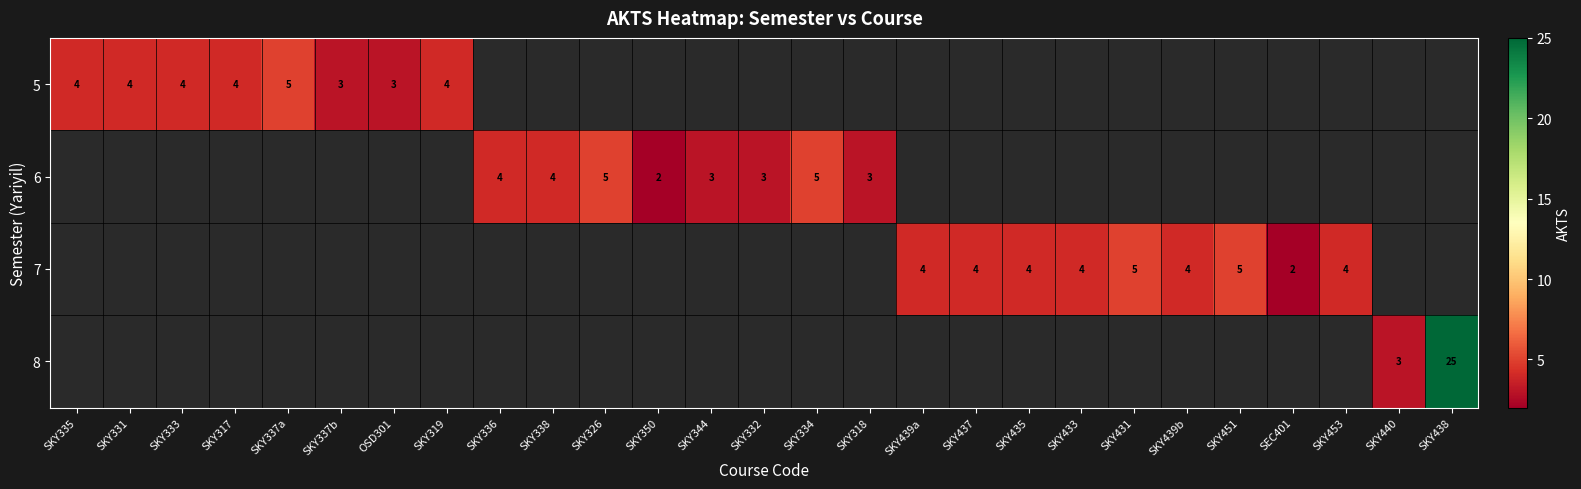

Count the number of categories in the chart.

27